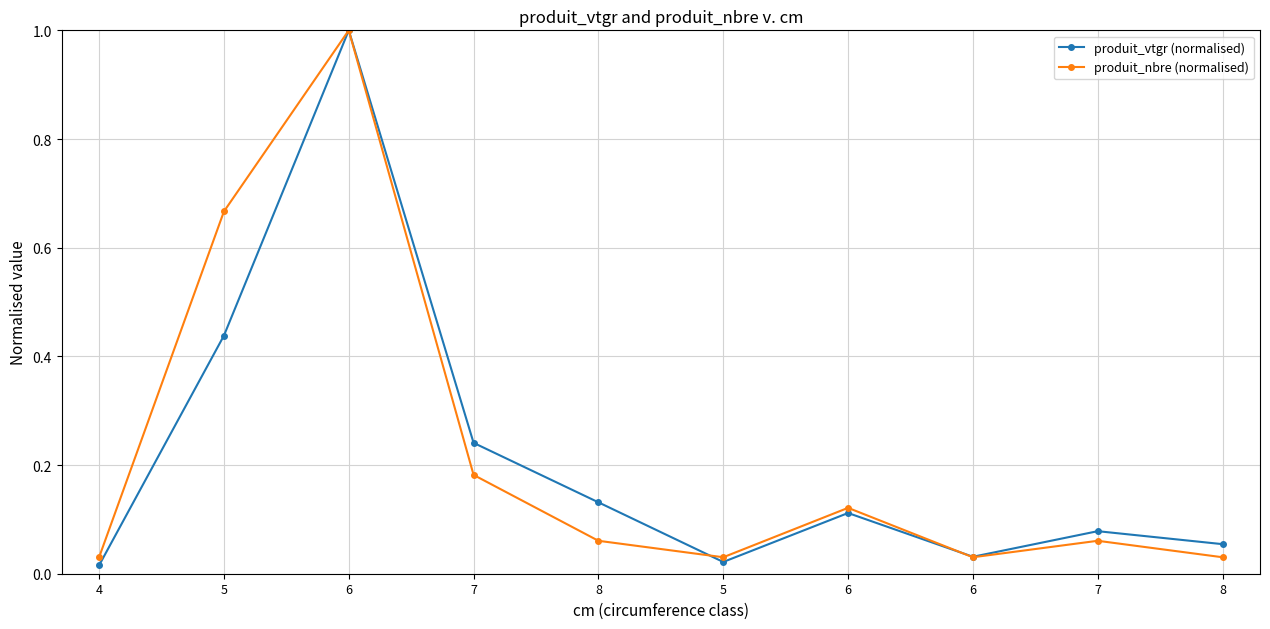

What are all the series names shown in the legend?

produit_vtgr (normalised), produit_nbre (normalised)